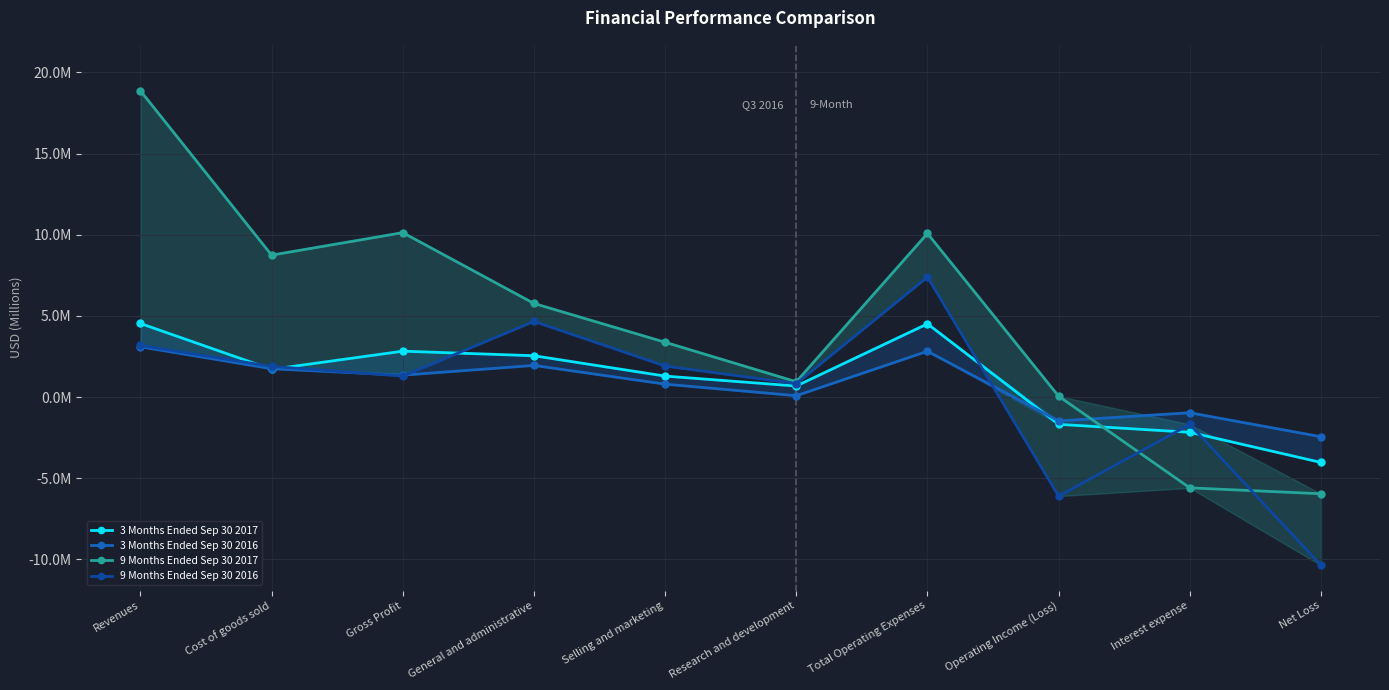

Reading left to right, what are all the values shown in this chart?

3 Months Ended Sep 30 2017: Revenues=4.5	Cost of goods sold=1.7	Gross Profit=2.8	General and administrative=2.5	Selling and marketing=1.3	Research and development=0.7	Total Operating Expenses=4.5	Operating Income (Loss)=-1.7	Interest expense=-2.2	Net Loss=-4.0
3 Months Ended Sep 30 2016: Revenues=3.1	Cost of goods sold=1.7	Gross Profit=1.3	General and administrative=1.9	Selling and marketing=0.8	Research and development=0.1	Total Operating Expenses=2.8	Operating Income (Loss)=-1.5	Interest expense=-1.0	Net Loss=-2.4
9 Months Ended Sep 30 2017: Revenues=18.9	Cost of goods sold=8.7	Gross Profit=10.1	General and administrative=5.8	Selling and marketing=3.4	Research and development=0.9	Total Operating Expenses=10.1	Operating Income (Loss)=0.0	Interest expense=-5.6	Net Loss=-6.0
9 Months Ended Sep 30 2016: Revenues=3.2	Cost of goods sold=1.9	Gross Profit=1.3	General and administrative=4.7	Selling and marketing=1.9	Research and development=0.8	Total Operating Expenses=7.4	Operating Income (Loss)=-6.1	Interest expense=-1.7	Net Loss=-10.4